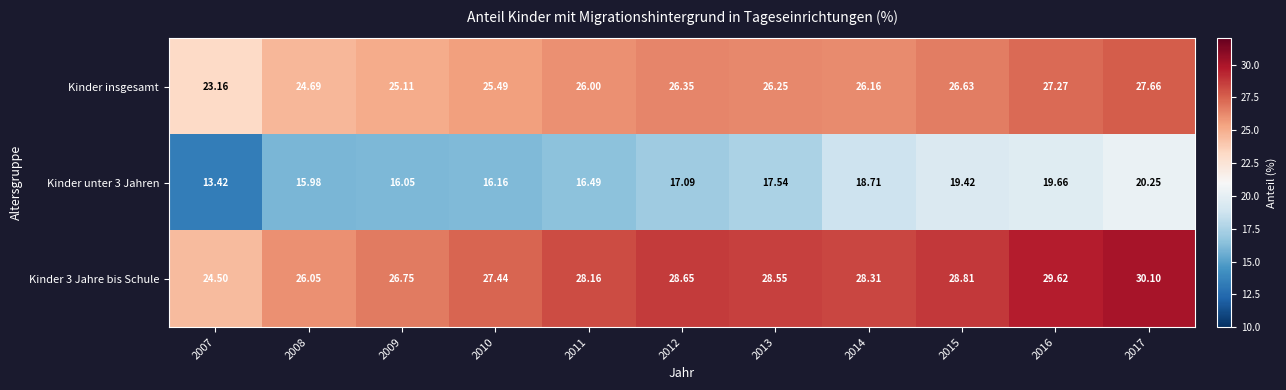

Is the value of Kinder unter 3 Jahren at 2015 greater than the value of Kinder 3 Jahre bis Schule at 2010?

No